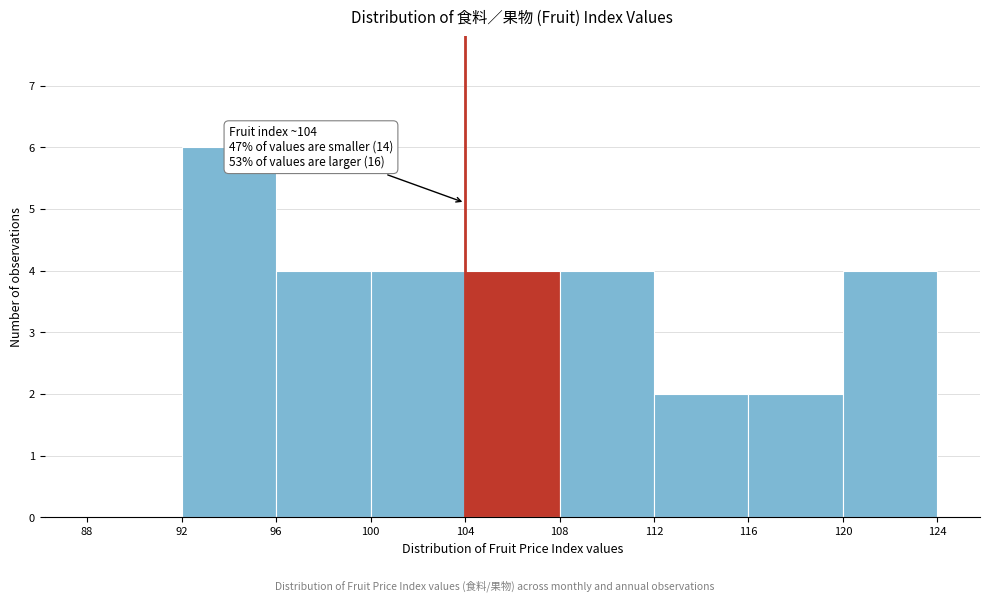

Which range on the x-axis has the tallest bar?

92 to 96